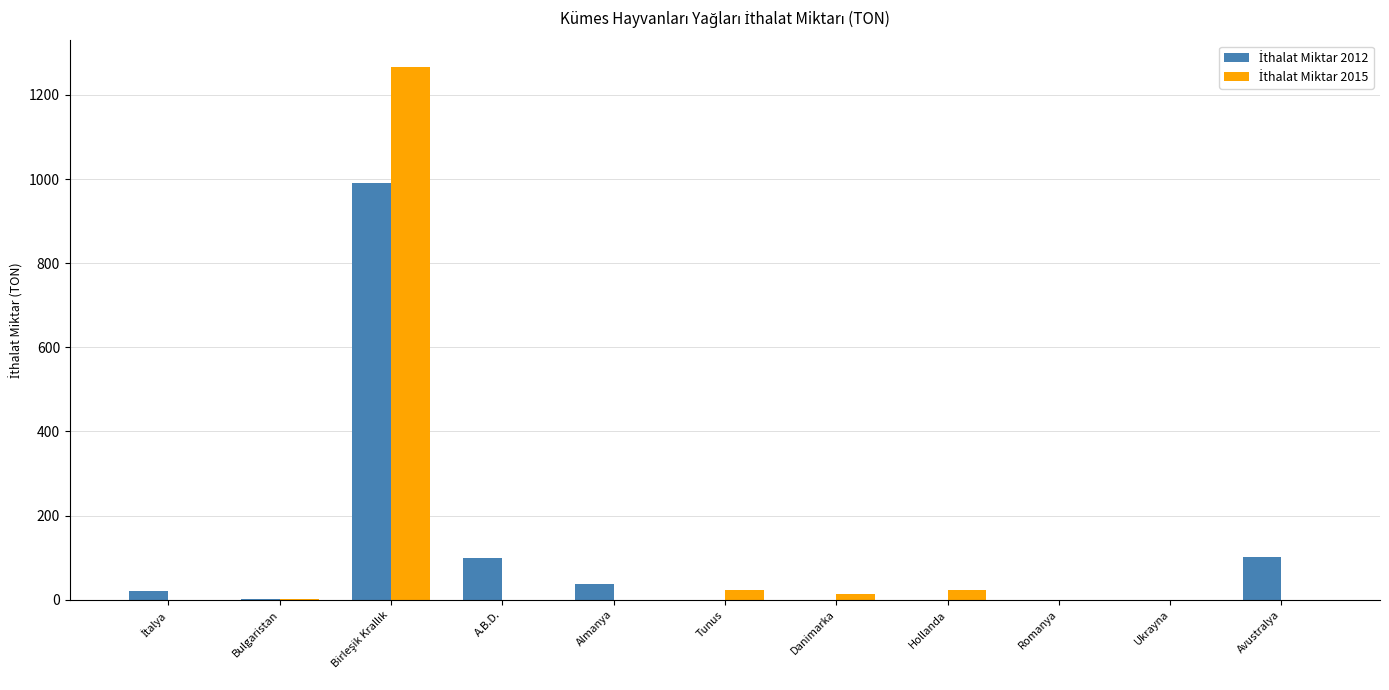

At Hollanda, list the series in order from largest to smallest.

İthalat Miktar 2015, İthalat Miktar 2012